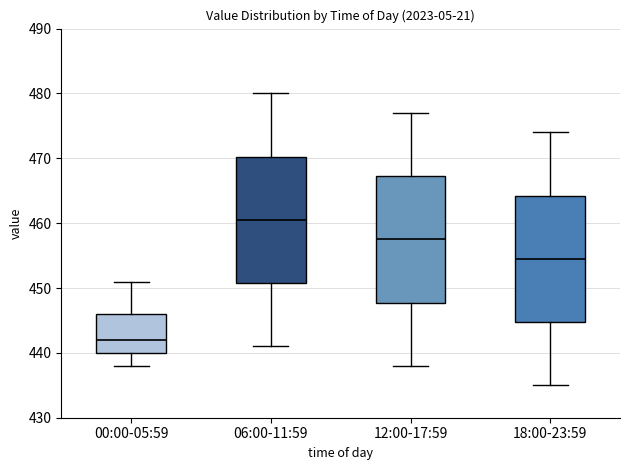

Reading left to right, transcribe this box plot: for each box, give where its median line is, the range the box spans, and where its two whiskers end, as read against the y-axis. The values are not printed on the chart, so give them approximately, as read against the axis.

00:00-05:59: median 442, box 440 to 446, whiskers 438 to 451
06:00-11:59: median 461, box 451 to 470, whiskers 441 to 480
12:00-17:59: median 458, box 448 to 467, whiskers 438 to 477
18:00-23:59: median 455, box 445 to 464, whiskers 435 to 474